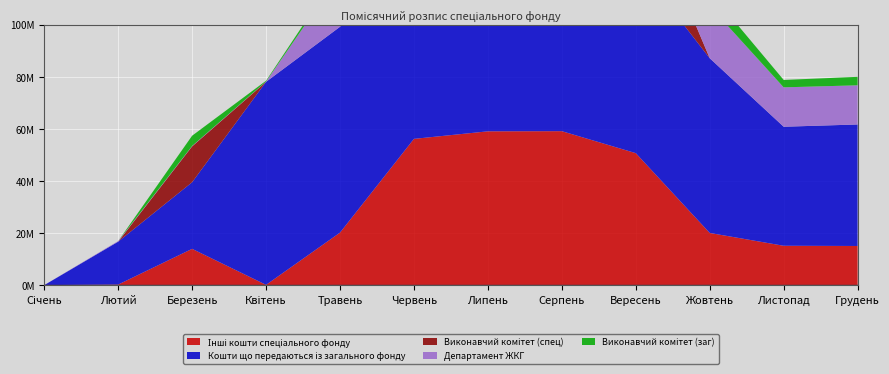

The value of Кошти що передаються із загального фонду at Травень is 79011437. True or false?

True